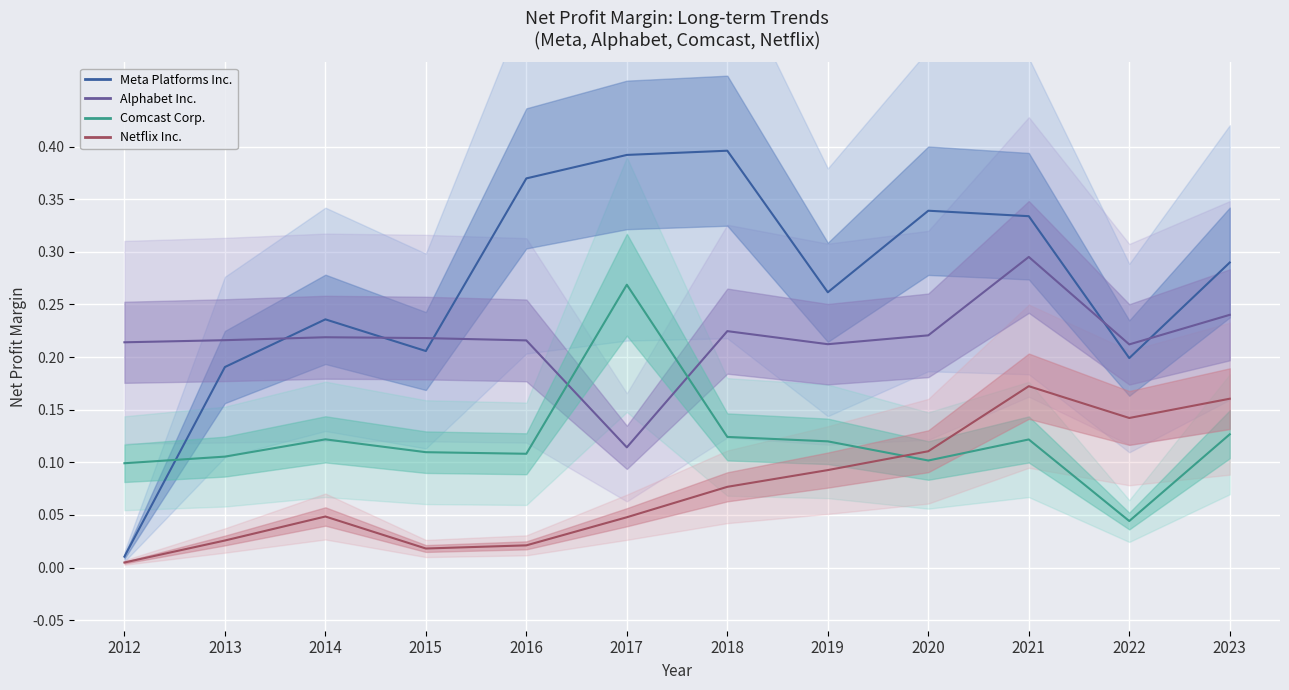

What are all the series names shown in the legend?

Meta Platforms Inc., Alphabet Inc., Comcast Corp., Netflix Inc.